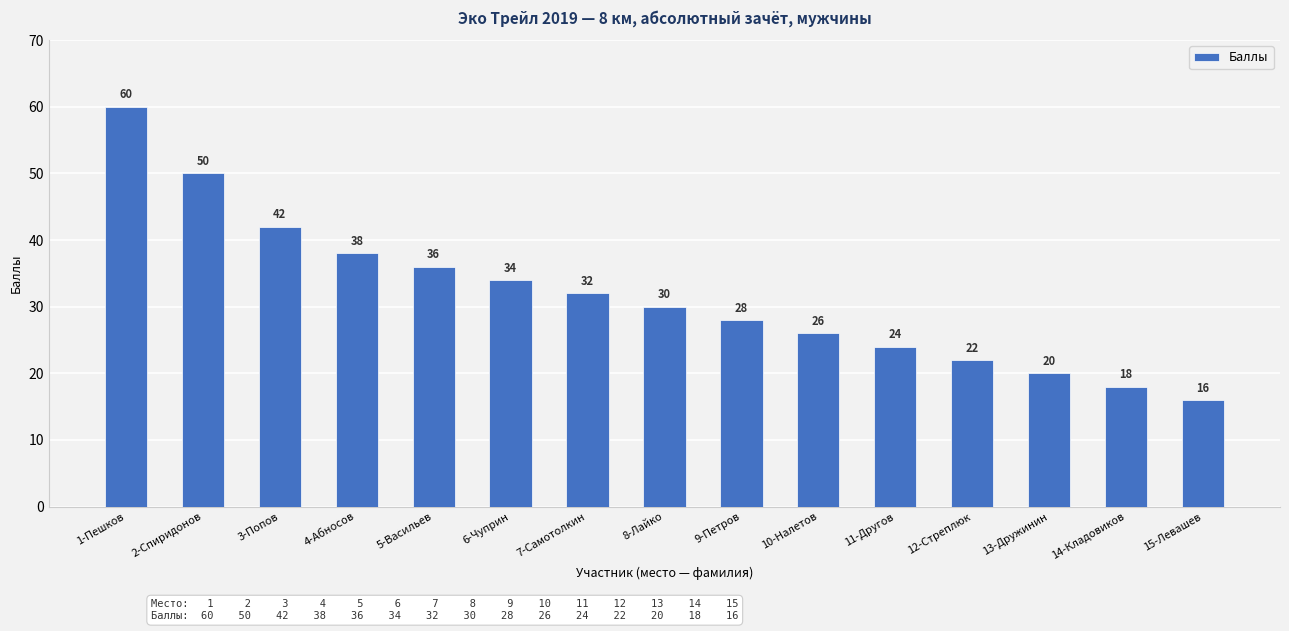

The value at 6-Чуприн is 34. True or false?

True